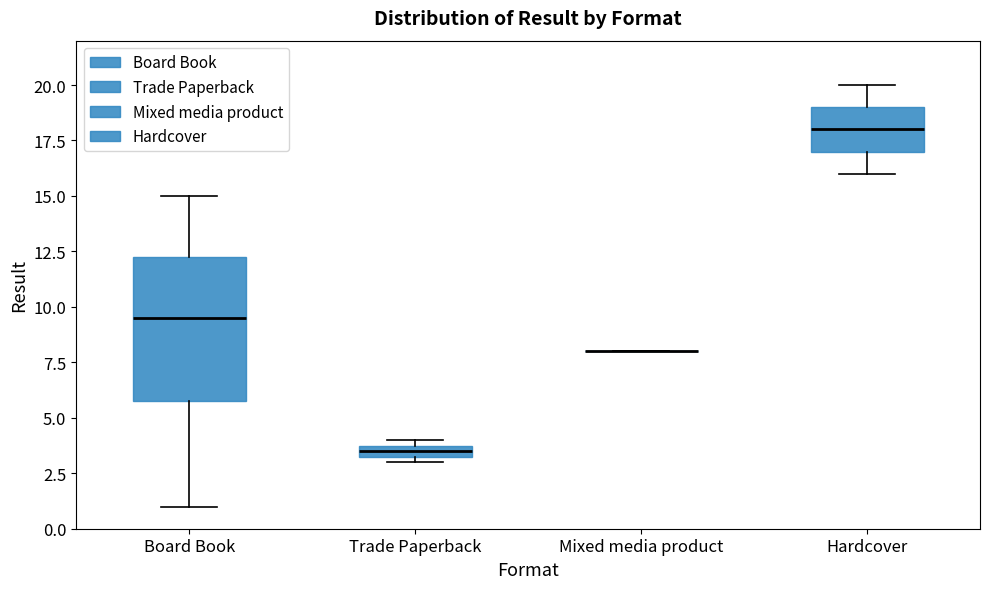

Comparing the boxes themselves (not the whiskers), which one is the tallest?

Board Book